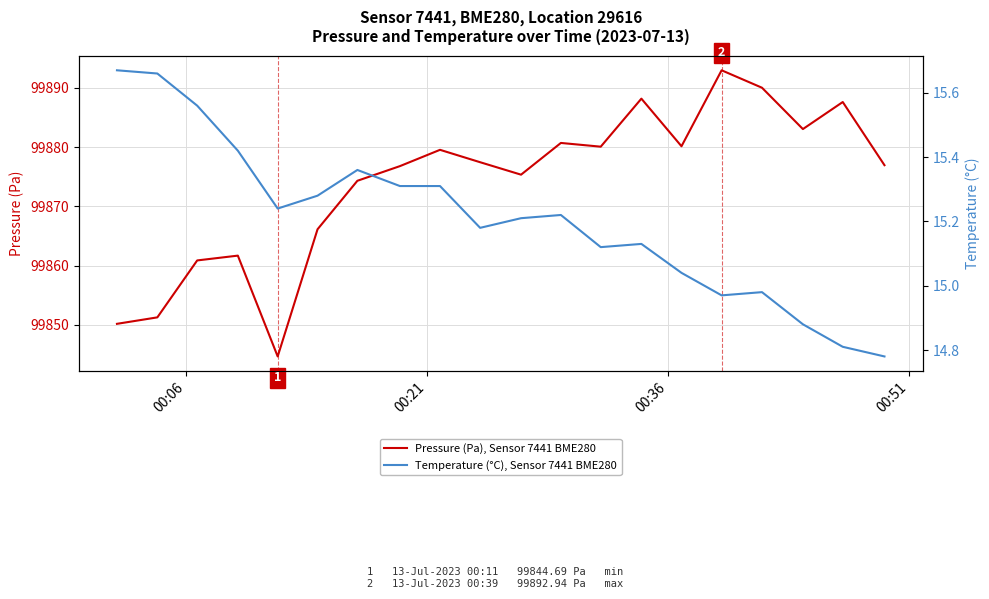

What is the minimum value for Pressure (Pa), Sensor 7441 BME280?

99844.7